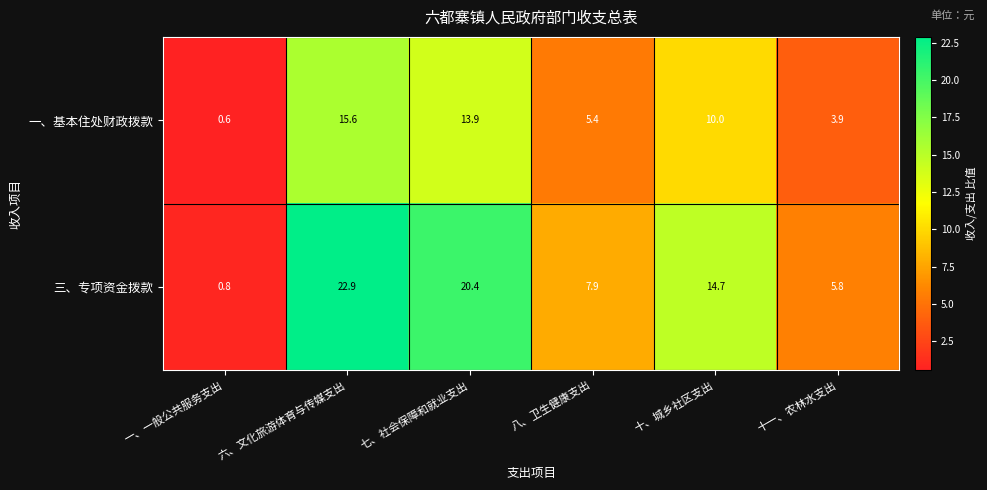

Reading left to right, extract all data points from this chart.

一、基本住处财政拨款: 一、一般公共服务支出=0.6	六、文化旅游体育与传媒支出=15.6	七、社会保障和就业支出=13.9	八、卫生健康支出=5.4	十、城乡社区支出=10.0	十一、农林水支出=3.9
三、专项资金拨款: 一、一般公共服务支出=0.8	六、文化旅游体育与传媒支出=22.9	七、社会保障和就业支出=20.4	八、卫生健康支出=7.9	十、城乡社区支出=14.7	十一、农林水支出=5.8